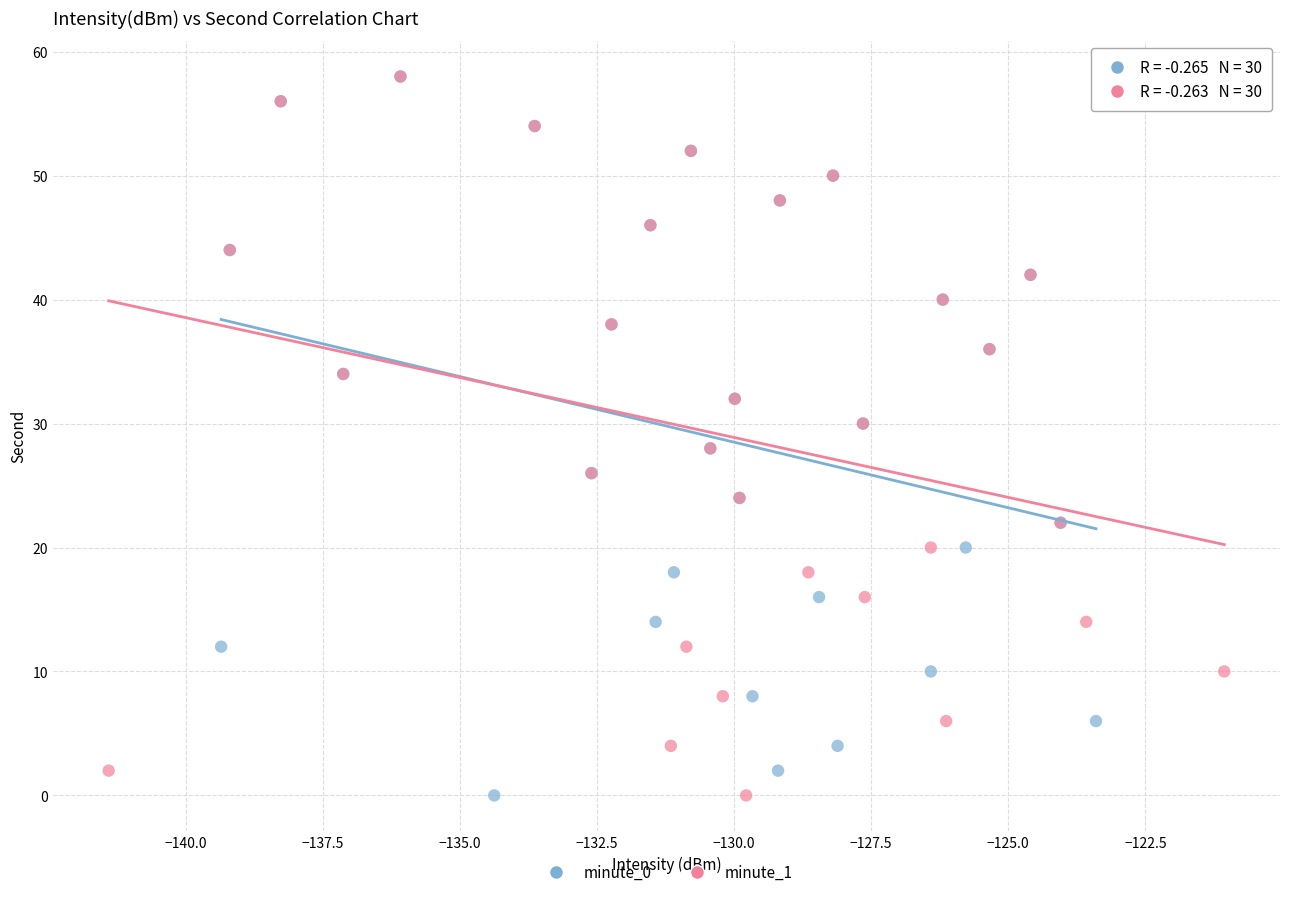

What are all the series names shown in the legend?

minute_0, minute_1